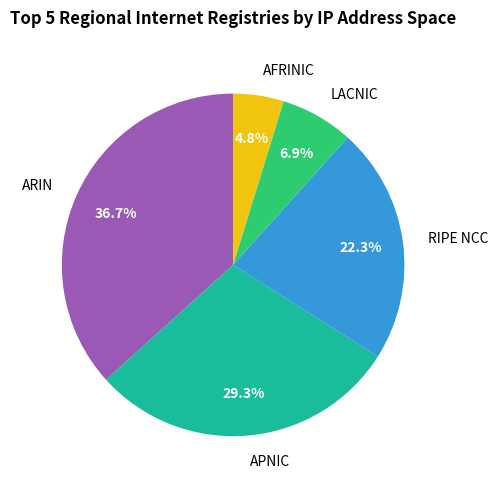

Do RIPE NCC and APNIC together represent more than half of the pie?

Yes